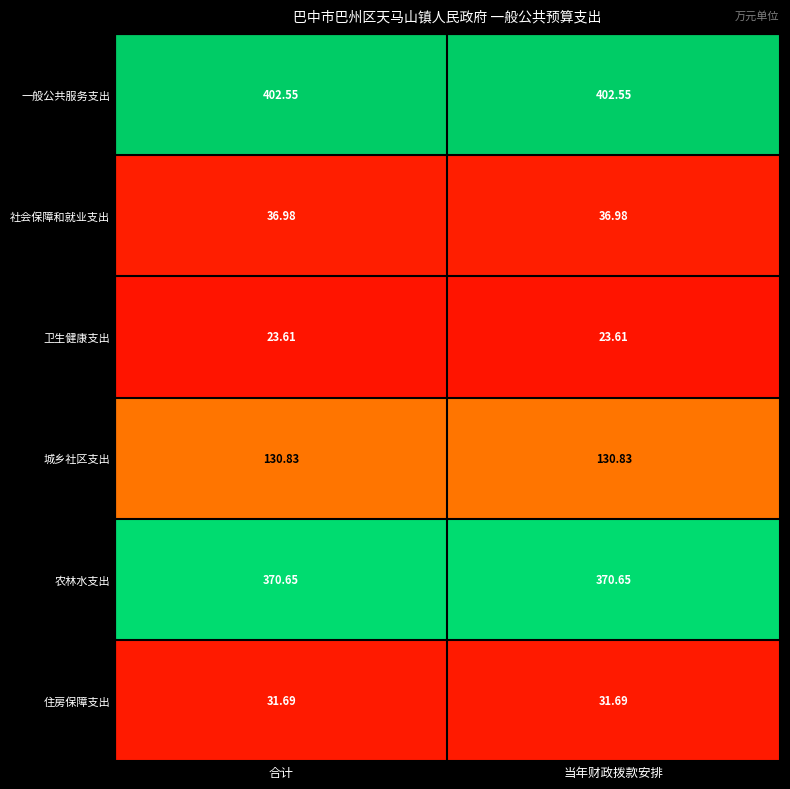

At 当年财政拨款安排, list the series in order from largest to smallest.

一般公共服务支出, 农林水支出, 城乡社区支出, 社会保障和就业支出, 住房保障支出, 卫生健康支出